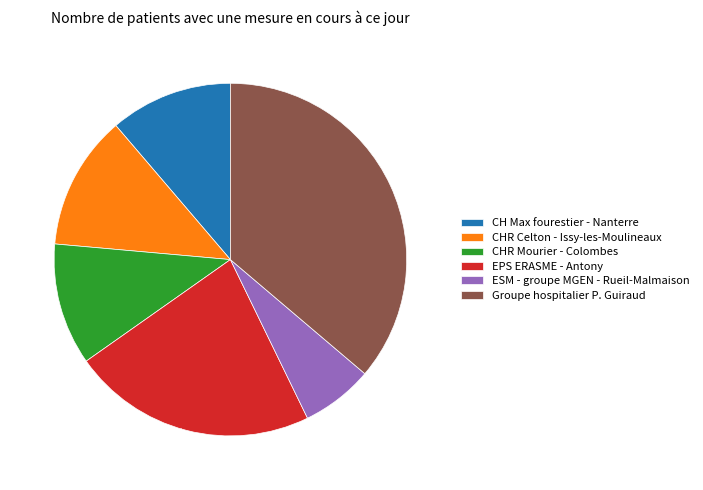

What percentage do Groupe hospitalier P. Guiraud and CHR Celton - Issy-les-Moulineaux together represent?

48.5%